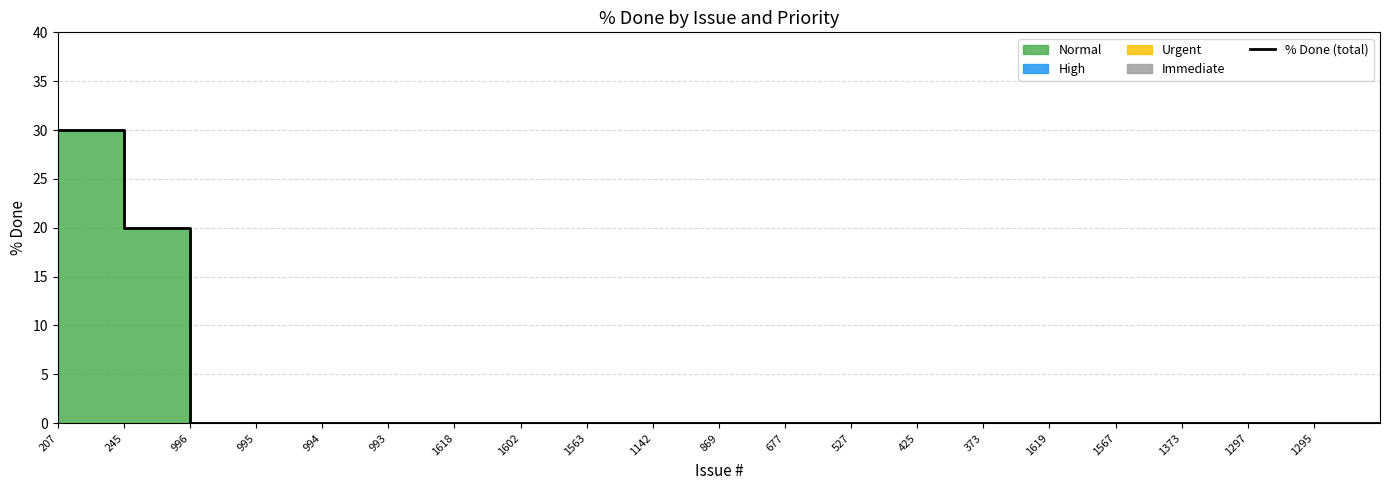

What is the label of the 3rd point from the left?

996